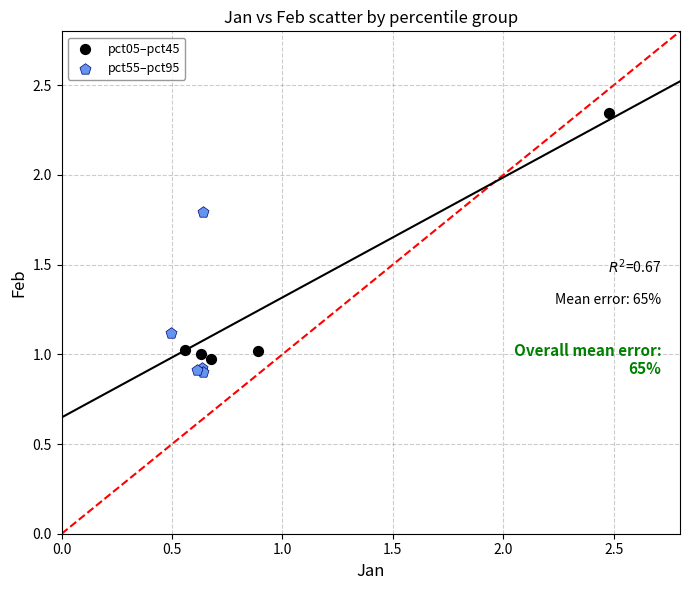

Which series reaches the maximum Y coordinate?

pct05–pct45